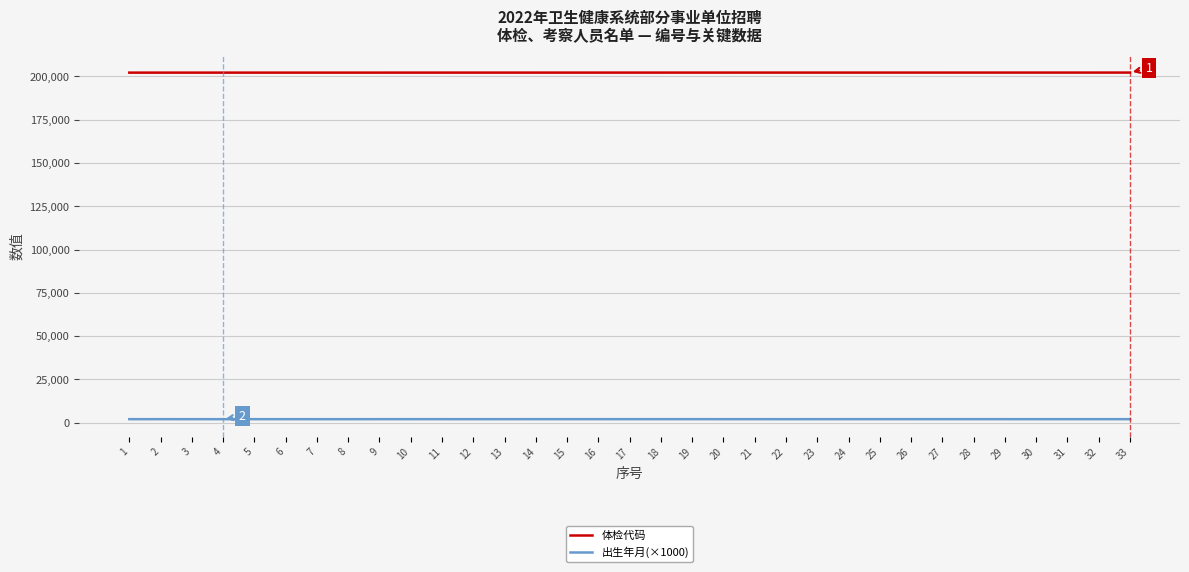

Which series has the largest total across all categories?

体检代码